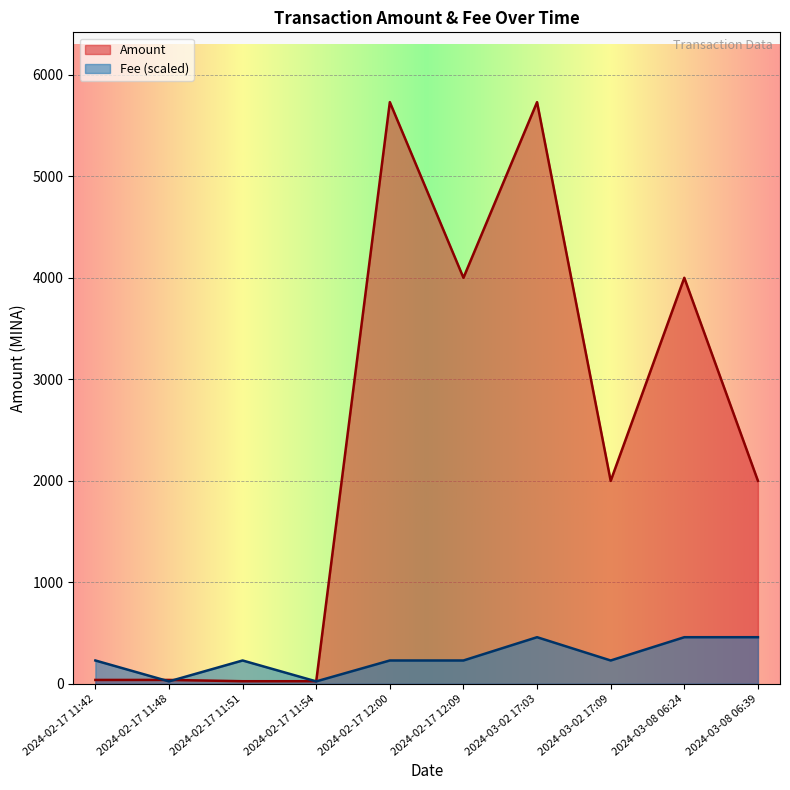

What is the approximate value of Amount at 2024-02-17 11:54?

24.8